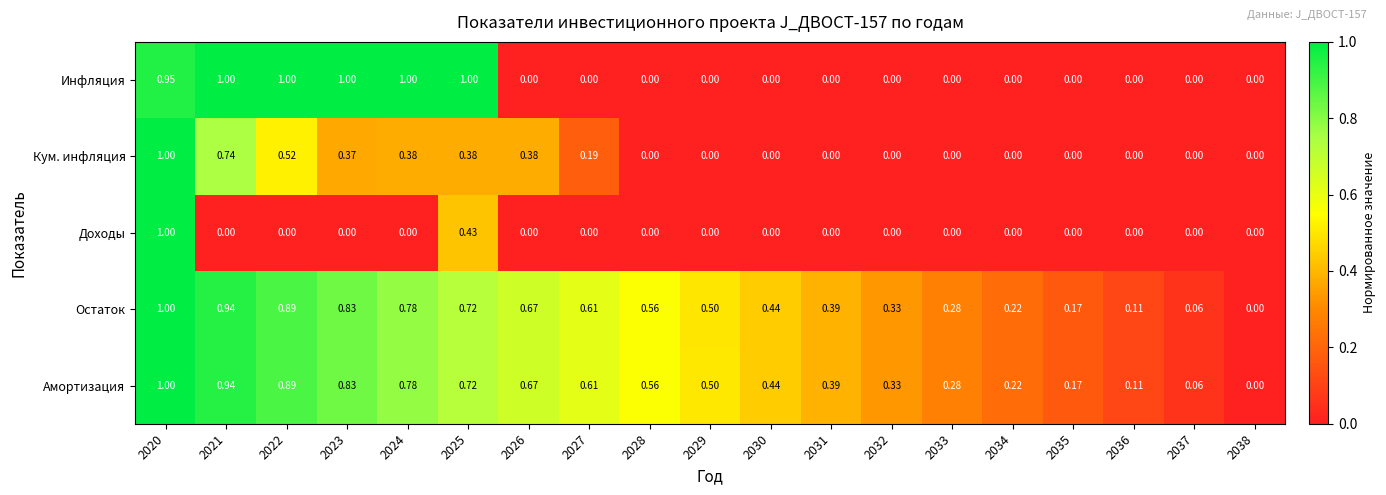

Between 2023 and 2028, which series saw the biggest shift?

Инфляция